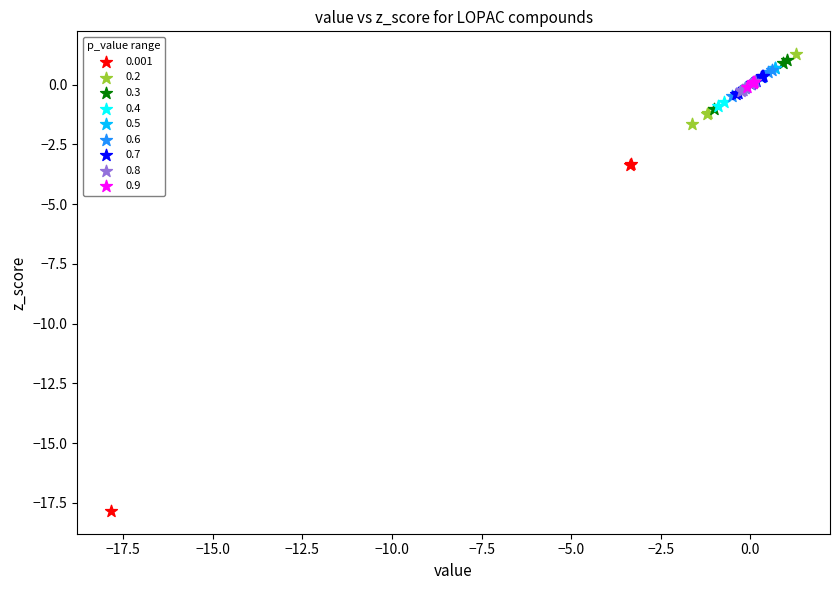

Which series contains the highest Y value?

0.2